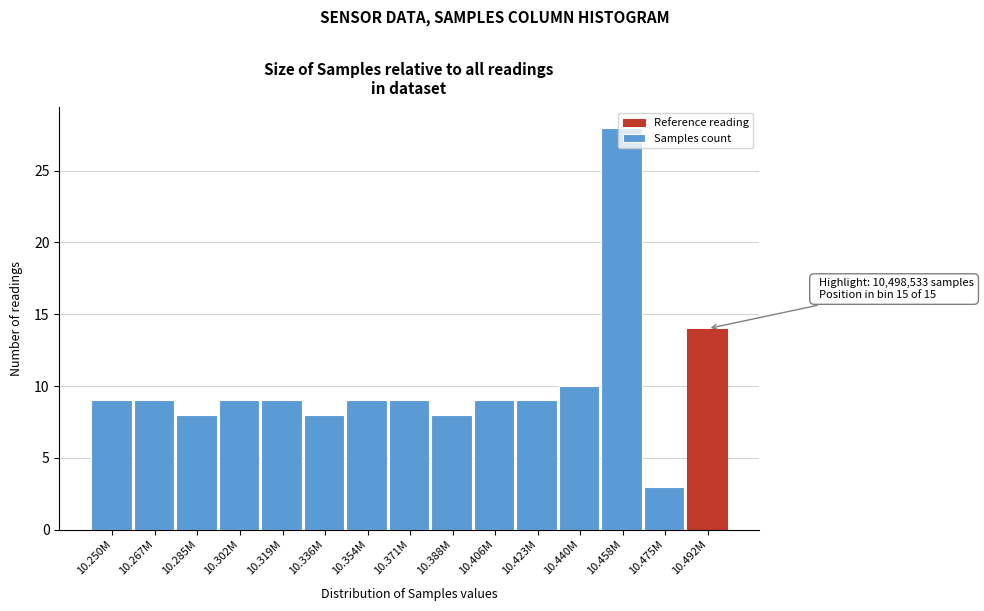

What is the smallest value displayed?

3